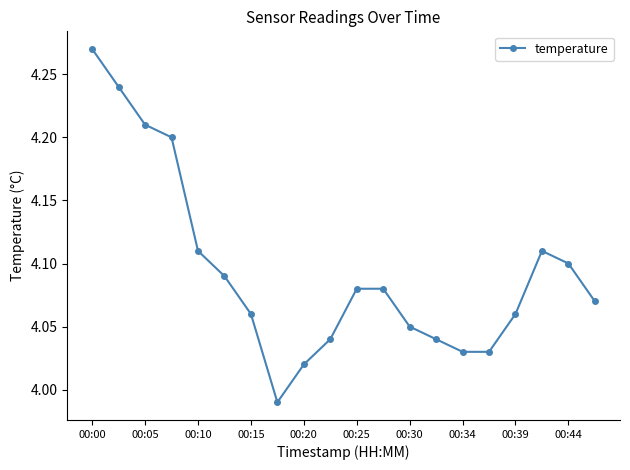

What is the sum of all values?

81.9